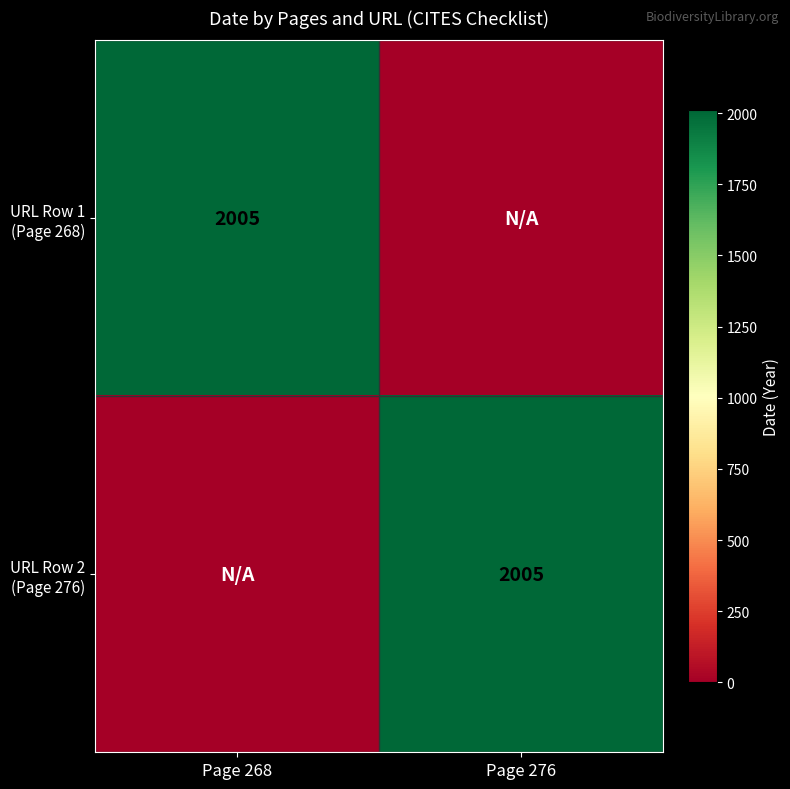

List the labels in order of URL Row 1 (Page 268) value, largest first.

Page 268, Page 276